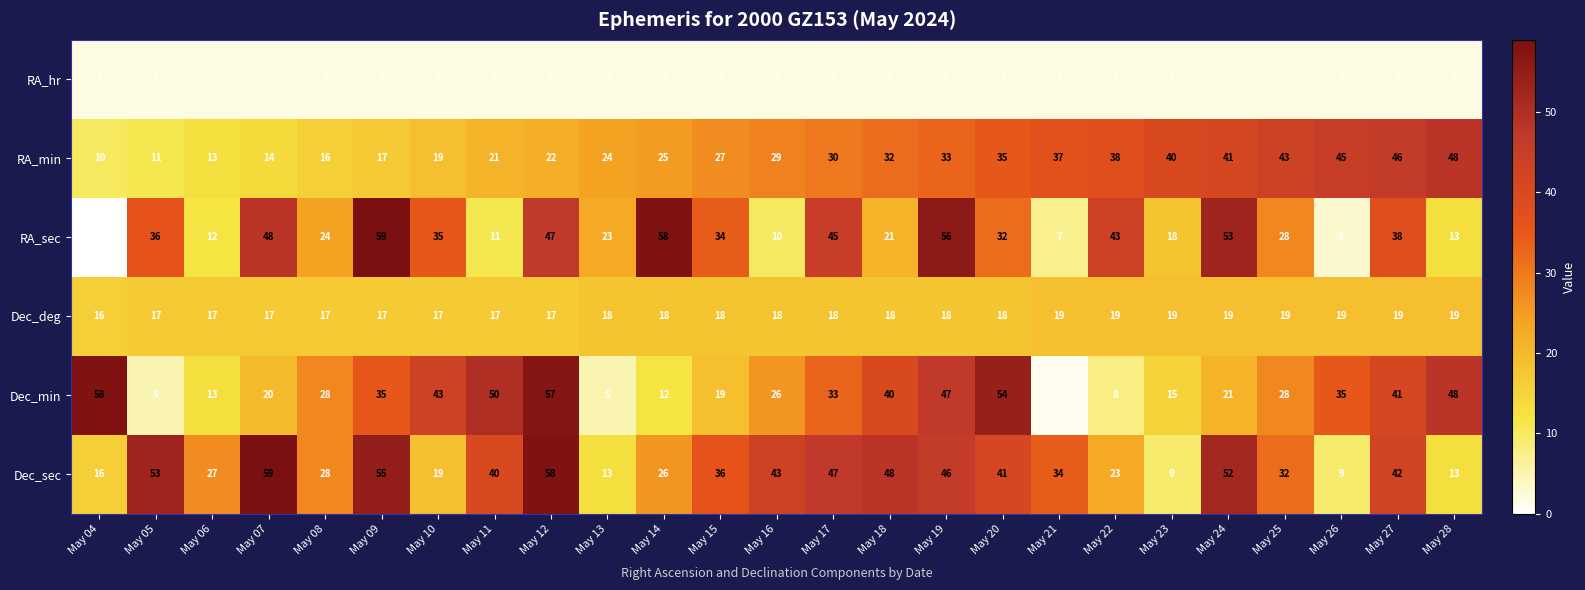

What is the difference between the highest and lowest values at May 12?

56